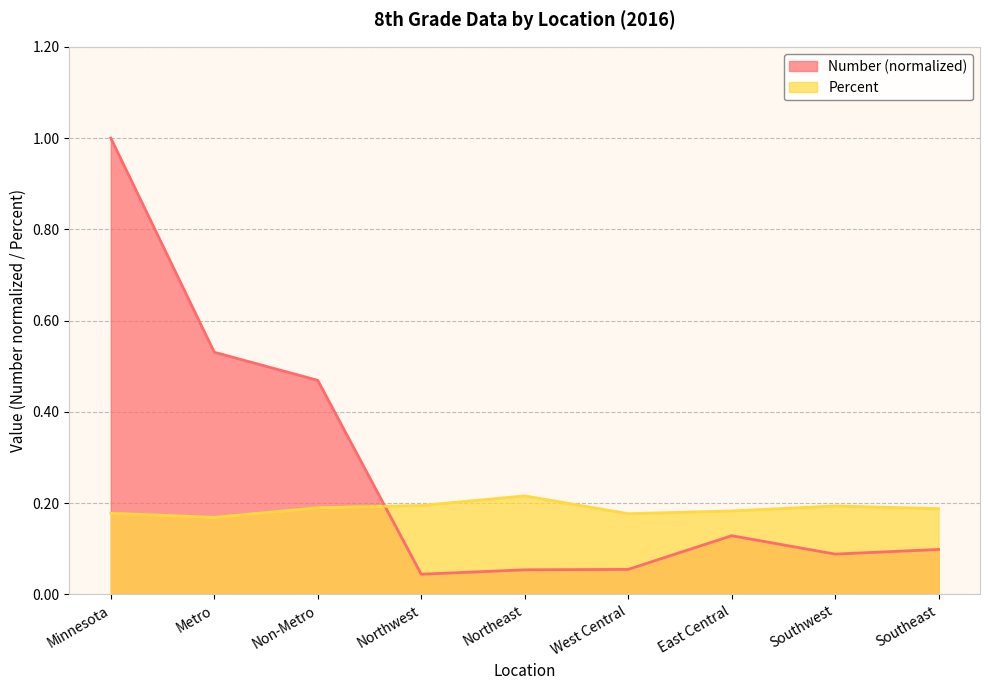

What position from the left is West Central?

6